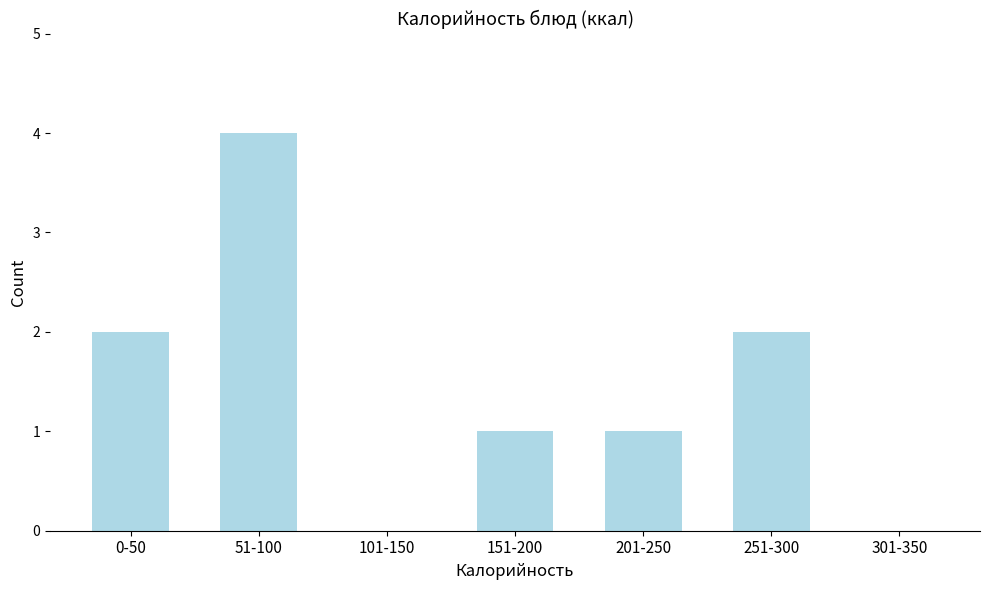

Reading left to right, what are all the values shown in this chart?

0-50=2	51-100=4	101-150=0	151-200=1	201-250=1	251-300=2	301-350=0